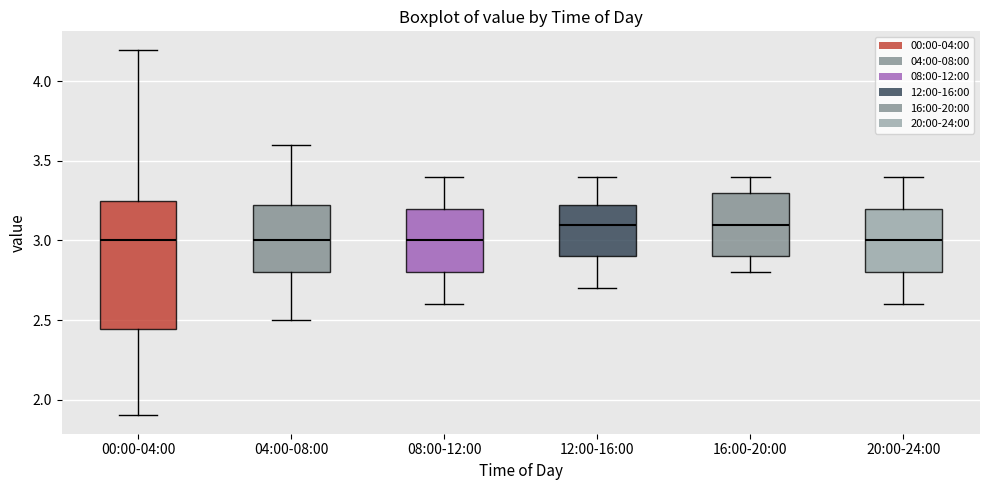

Where does the upper whisker of the box for 12:00-16:00 end on the y-axis? The values are not printed on the chart, so give them approximately, as read against the axis.

3.40